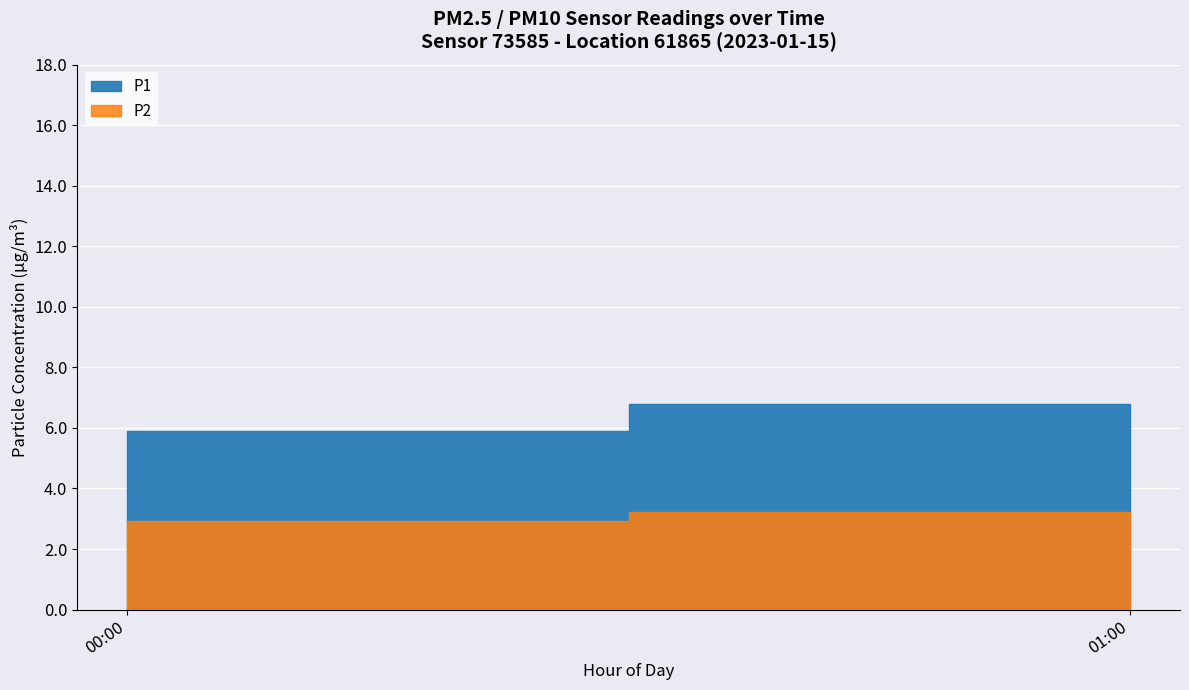

Is the value of P1 at 00:00 greater than the value of P2 at 00:00?

Yes